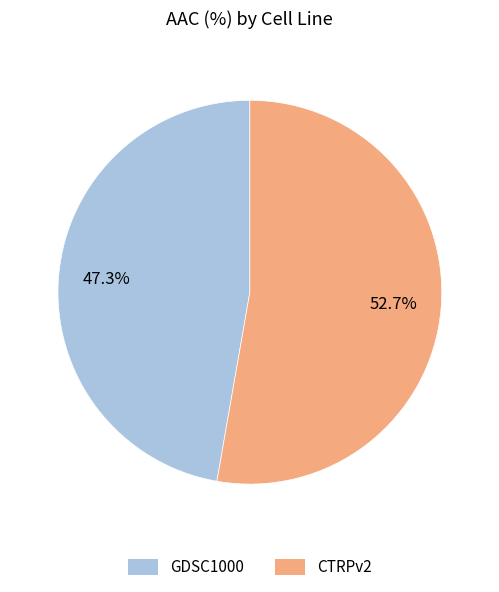

True or false: CTRPv2 accounts for 53% of the total.

True